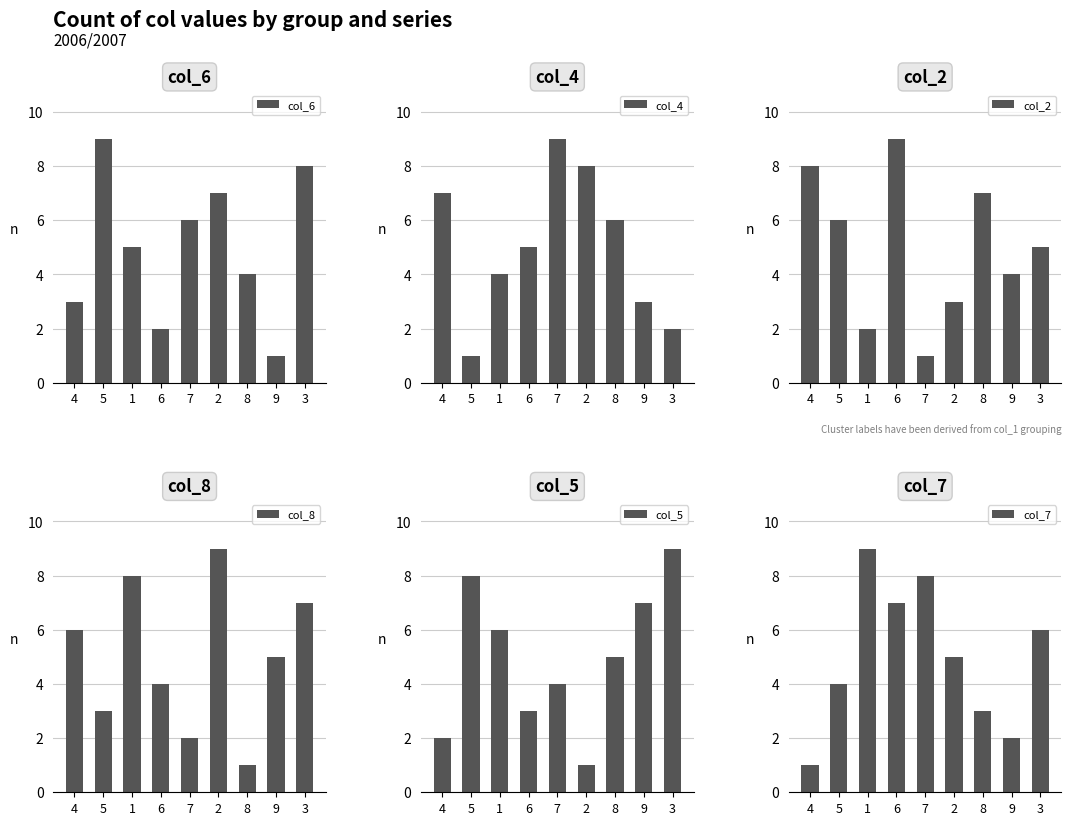

How many data points in col_4 are less than 5?

4